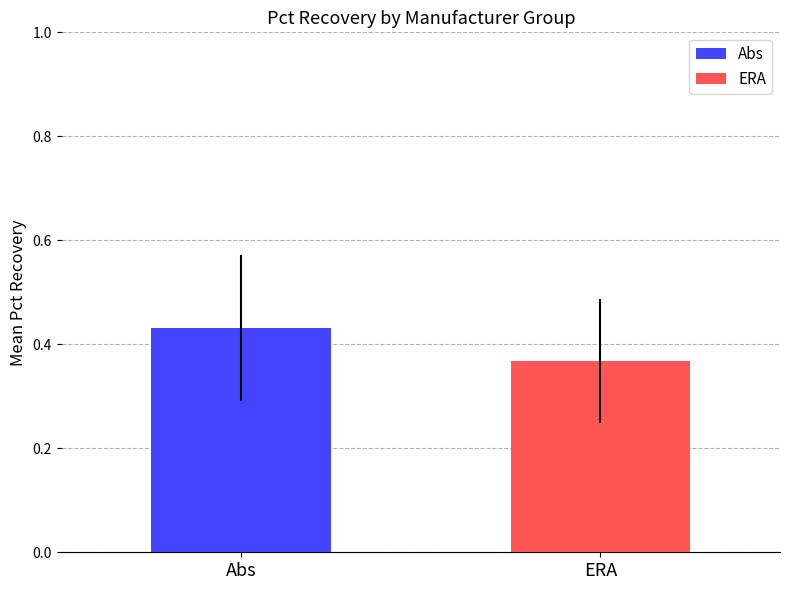

List the series in order of their overall mean, lowest first.

ERA, Abs